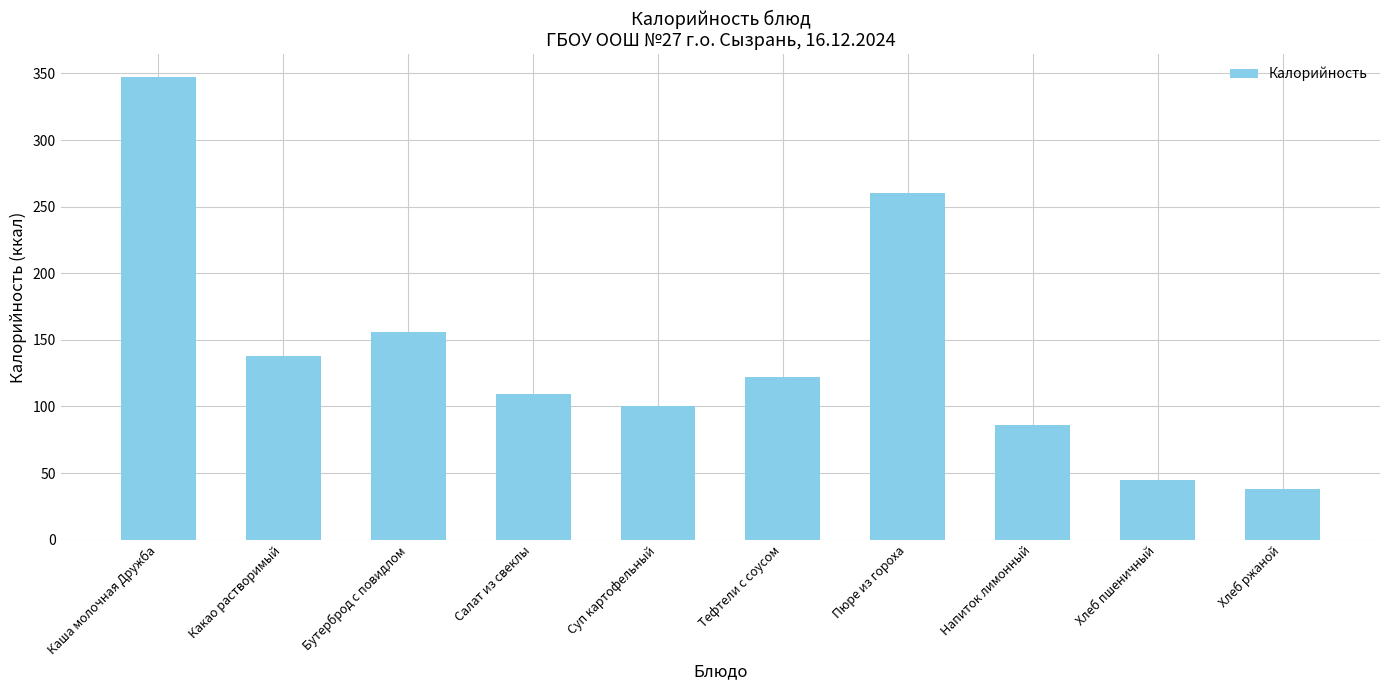

What is the average value?

140